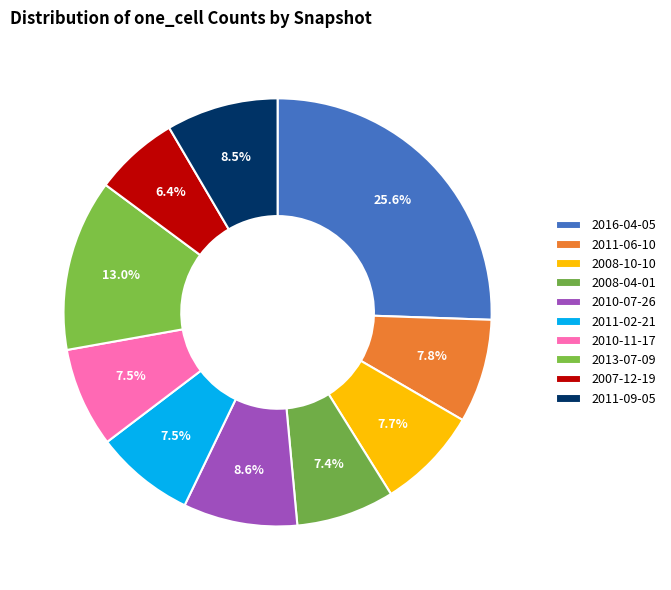

How many segments does this pie chart have?

10